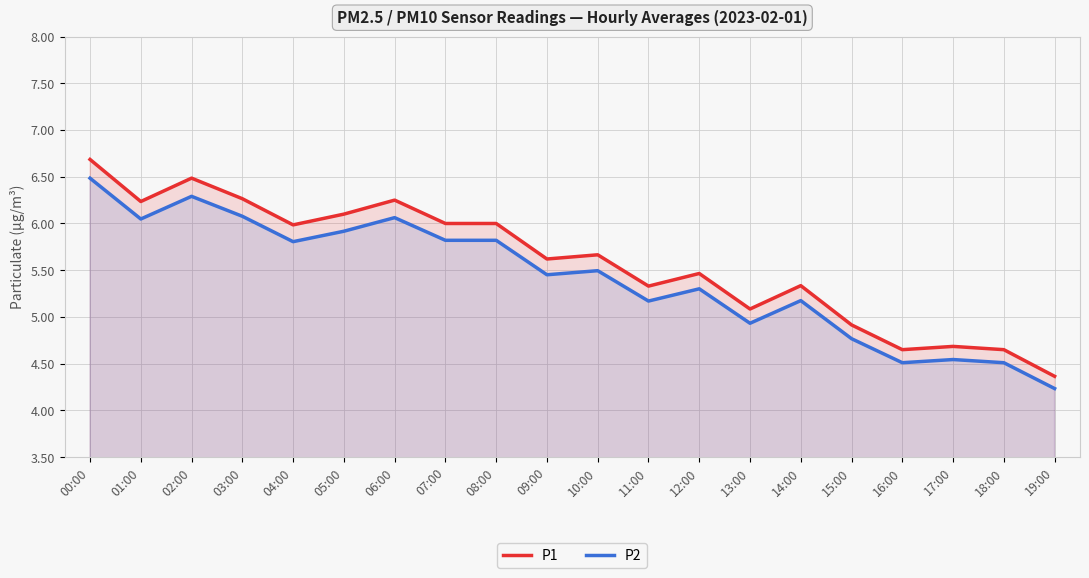

What position from the left is 15:00?

16